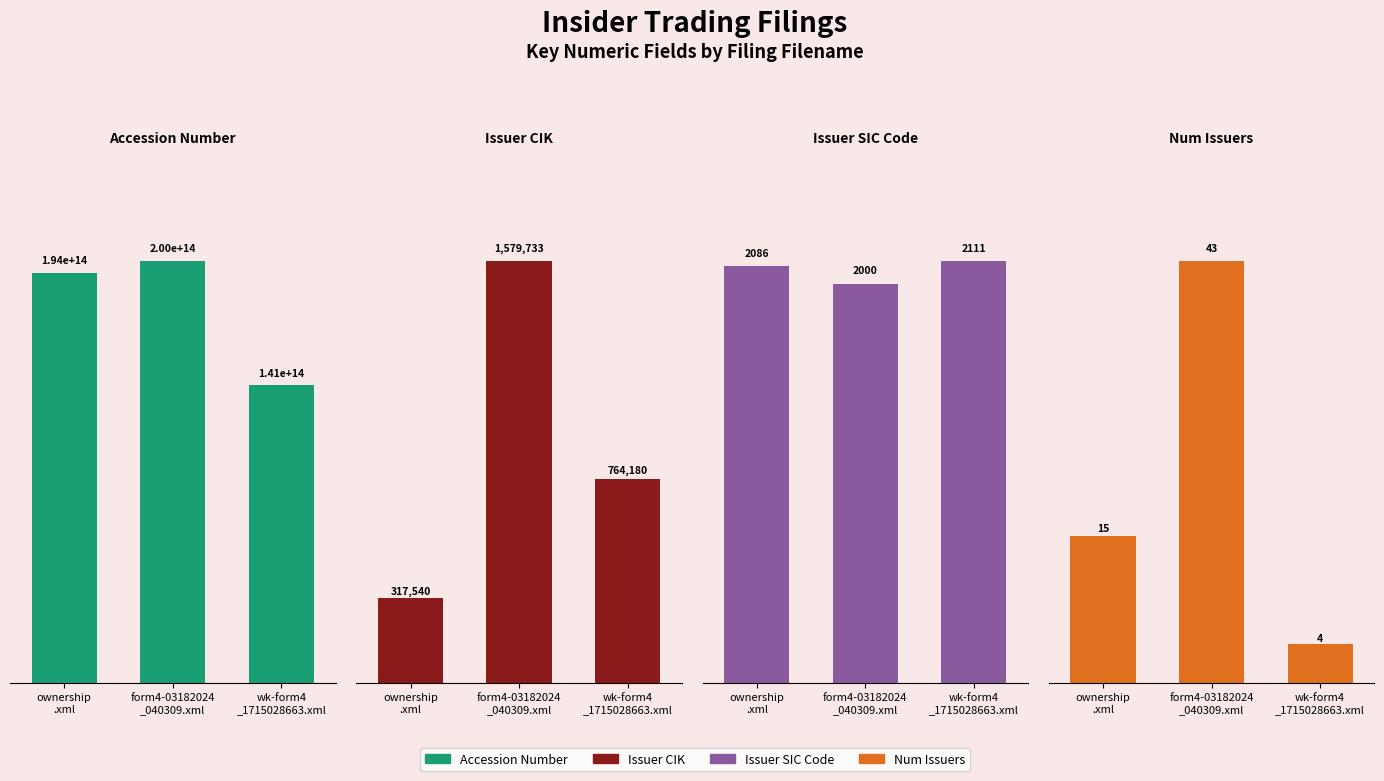

How many groups of bars are there?

3